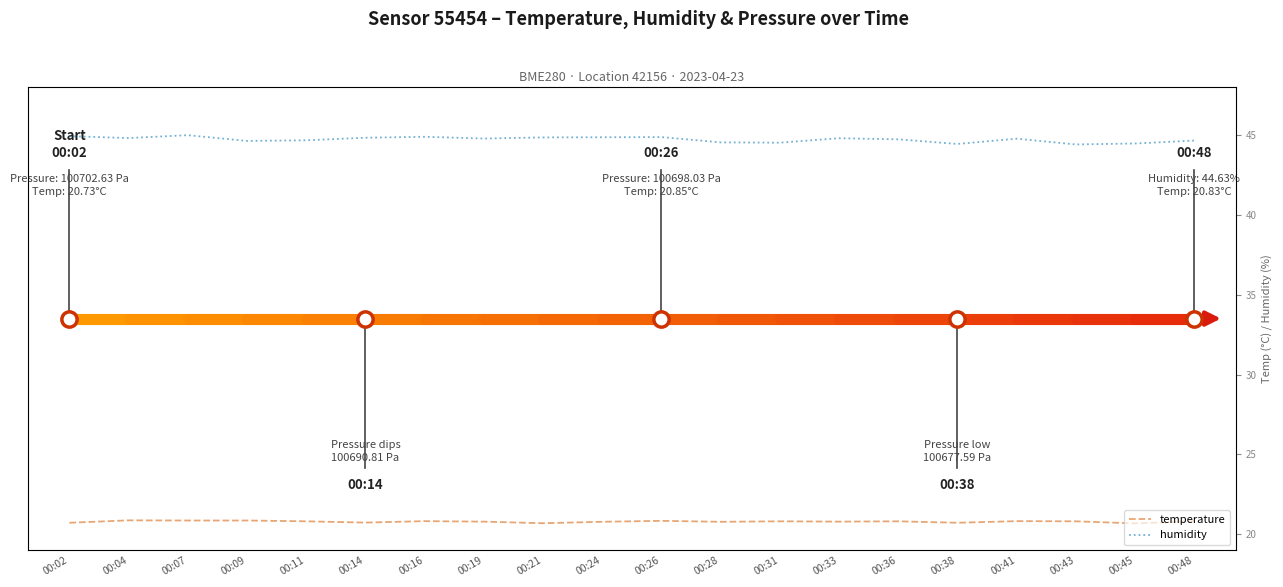

What is the sum of all temperature values?

416.0